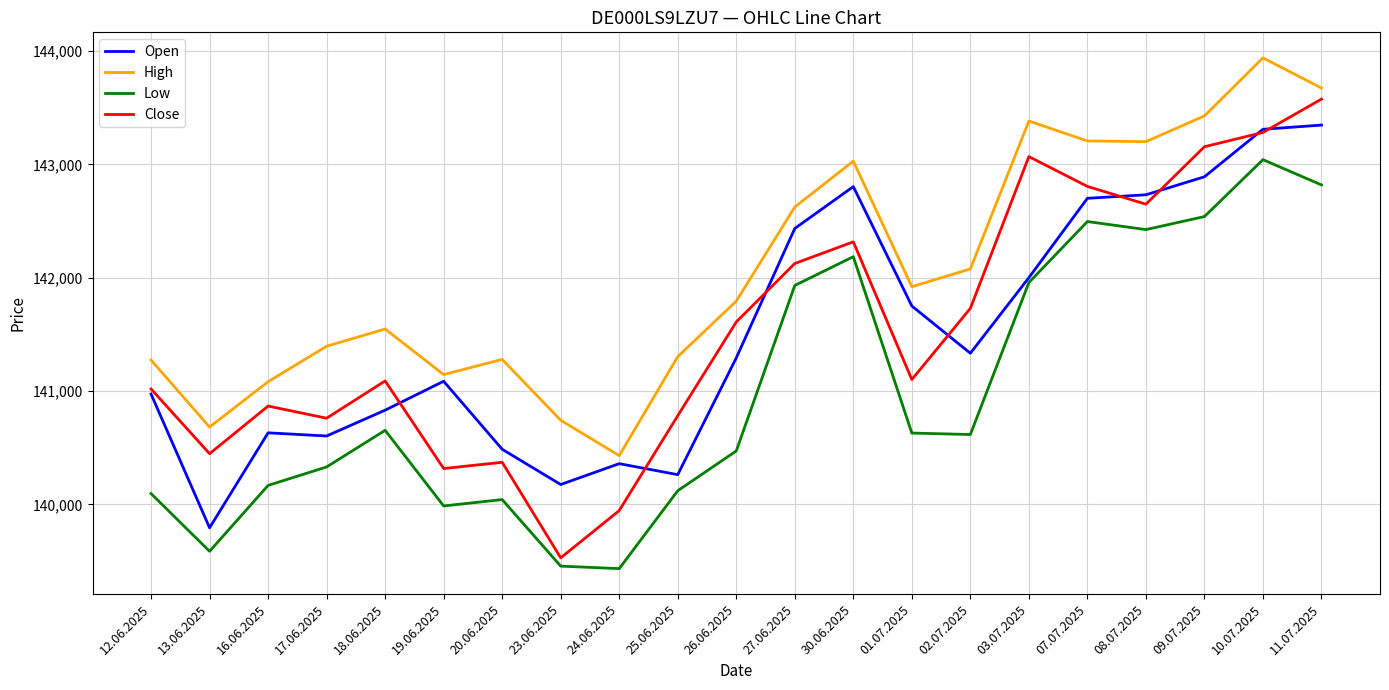

How many lines are shown in the chart?

4